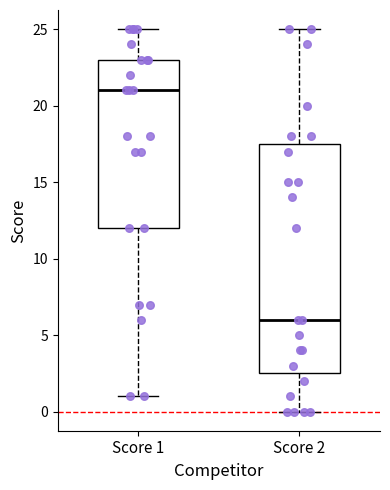

Reading left to right, read every box against the y-axis: the position of its median line, the range the box covers, and the ends of its whiskers. The values are not printed on the chart, so give them approximately, as read against the axis.

Score 1: median 21.0, box 12.0 to 23.0, whiskers 1.0 to 25.0
Score 2: median 6.0, box 2.5 to 17.5, whiskers 0.0 to 25.0